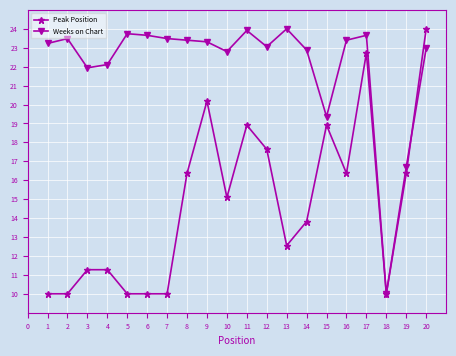

Rank the series by their average value, from highest to lowest.

Weeks on Chart, Peak Position